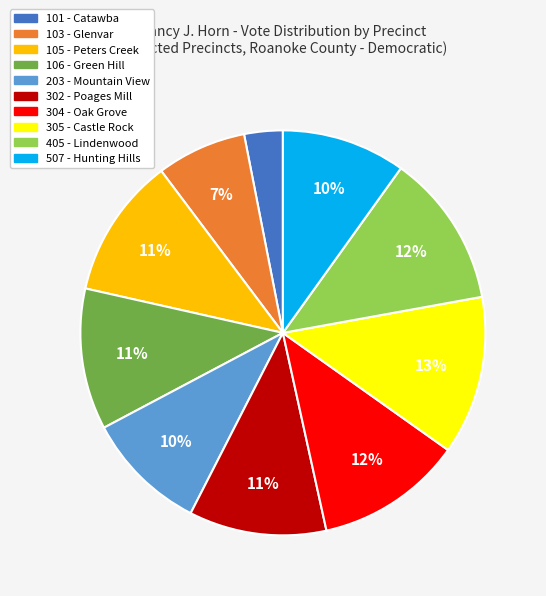

To the nearest percent, what is the average slice percentage?

10%